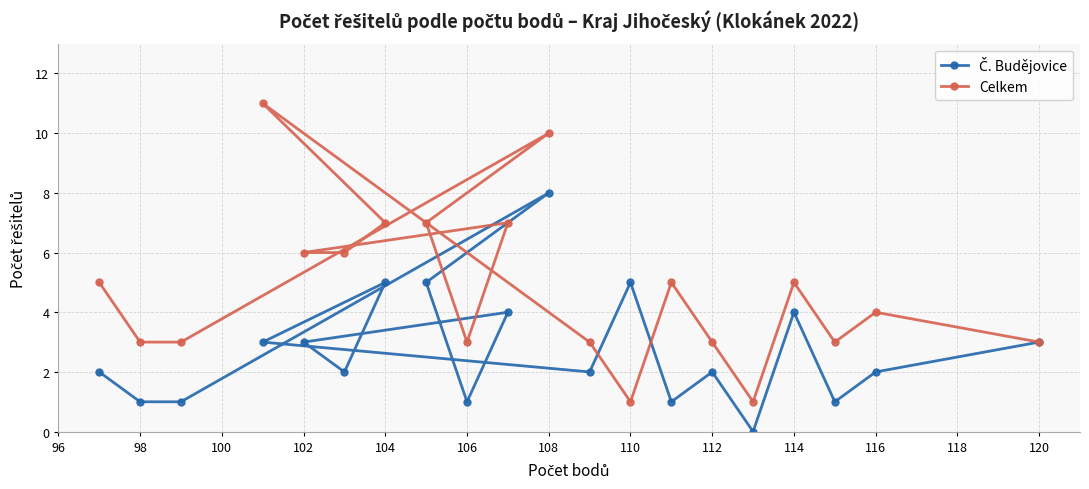

How many times do Celkem and Č. Budějovice cross each other?

2